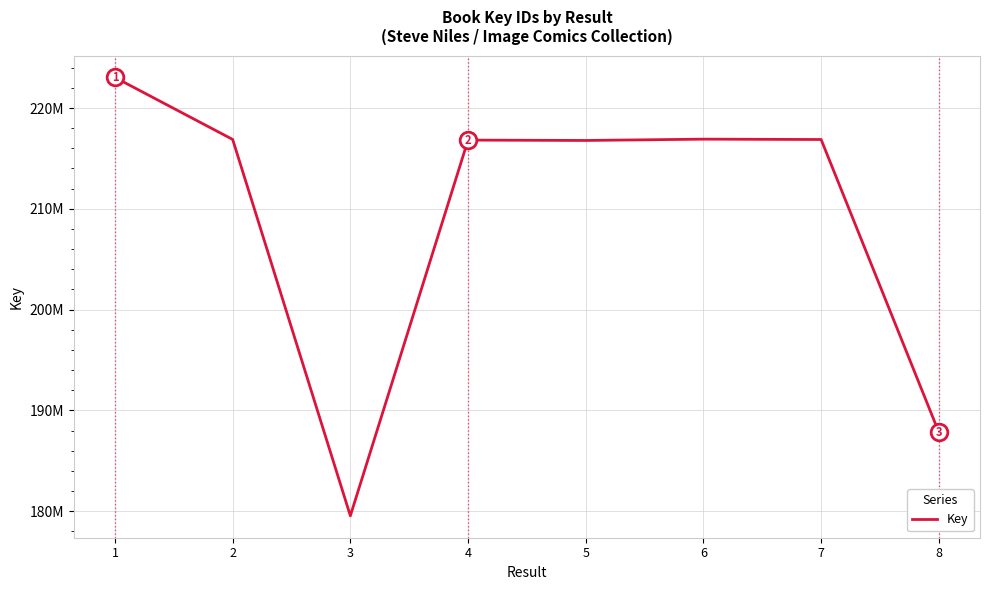

Where is the data nearest to the value 201284502?

8